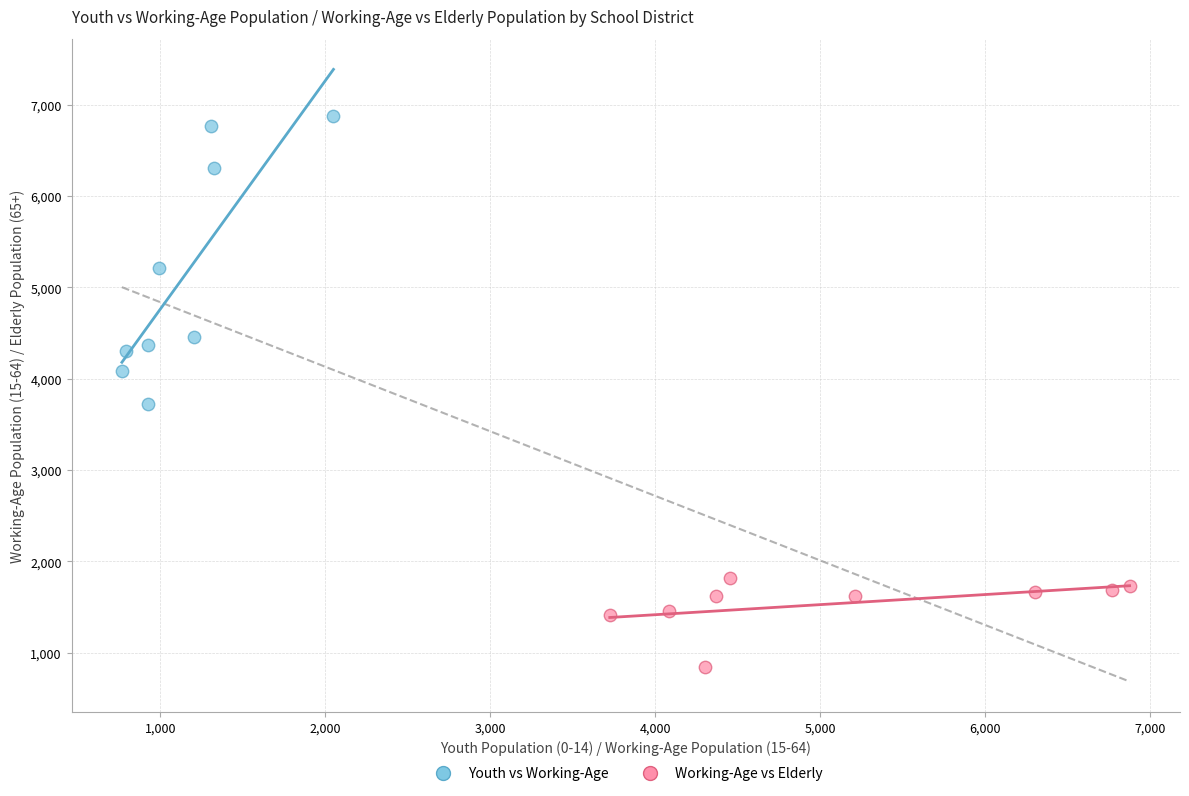

Which series contains the lowest Y value?

Working-Age vs Elderly